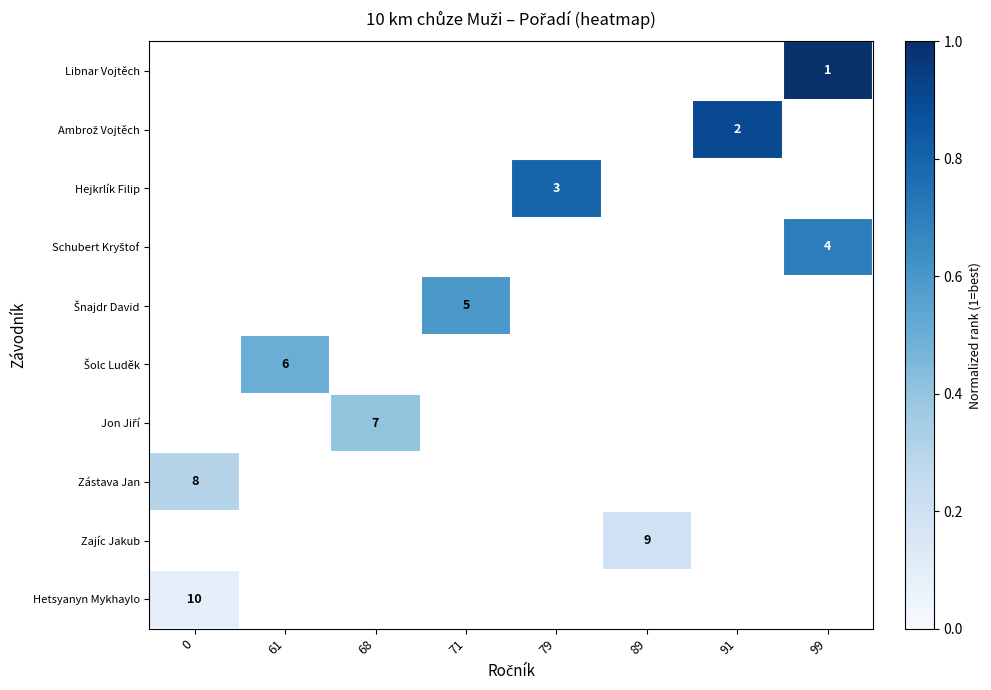

At which category does the chart reach its peak across all series?

99